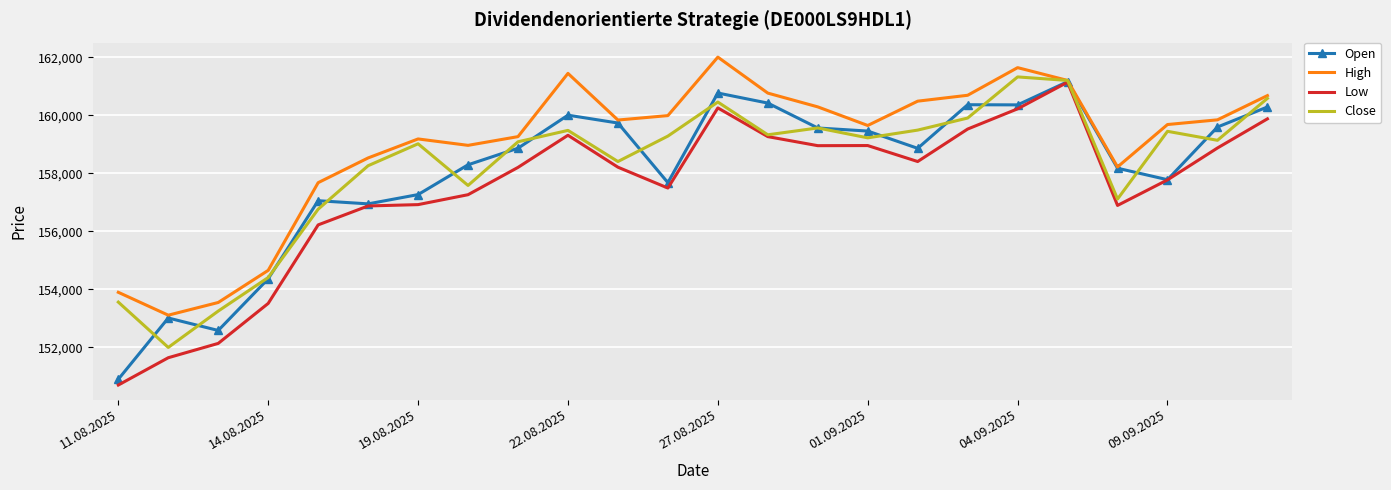

Which series has the largest total across all categories?

High